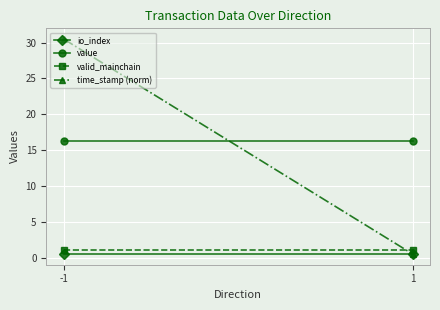

The value of io_index at -1 is 0.7. True or false?

False